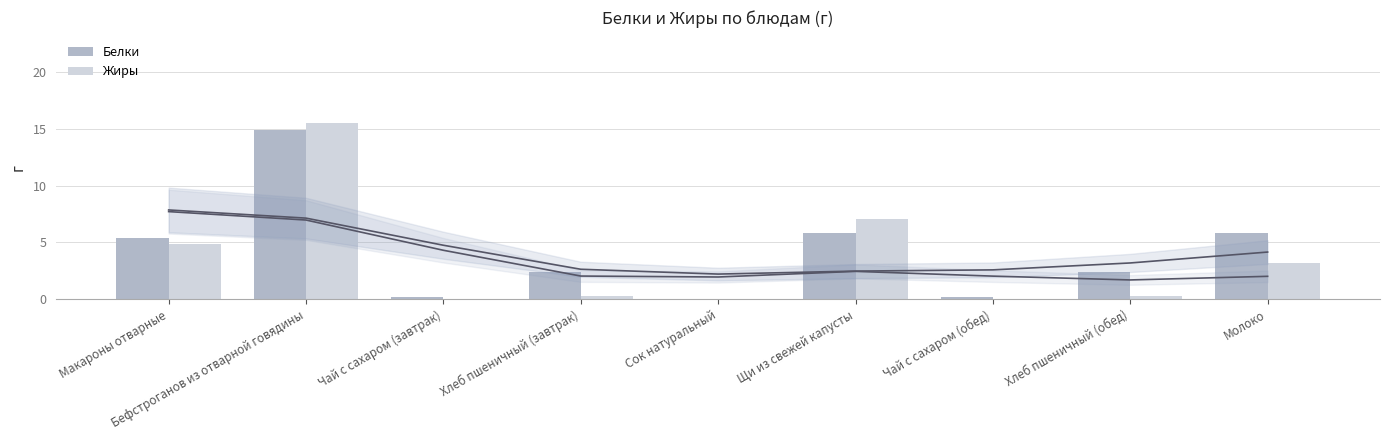

How many bars are there in total?

18